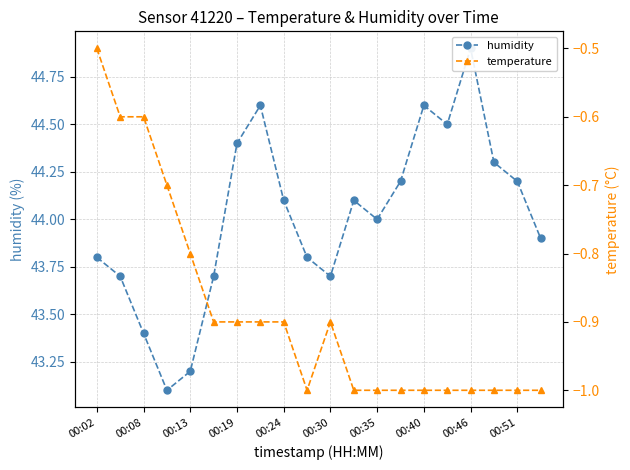

What is the minimum value shown in the chart?

-1.0